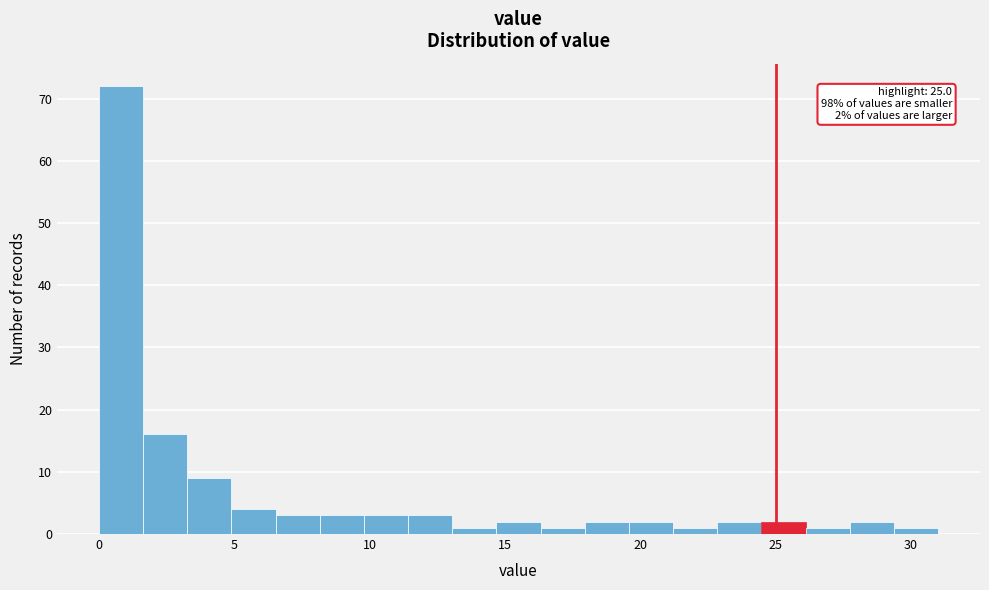

Read against the x-axis, roughly where is the centre of the tallest bar?

1.0